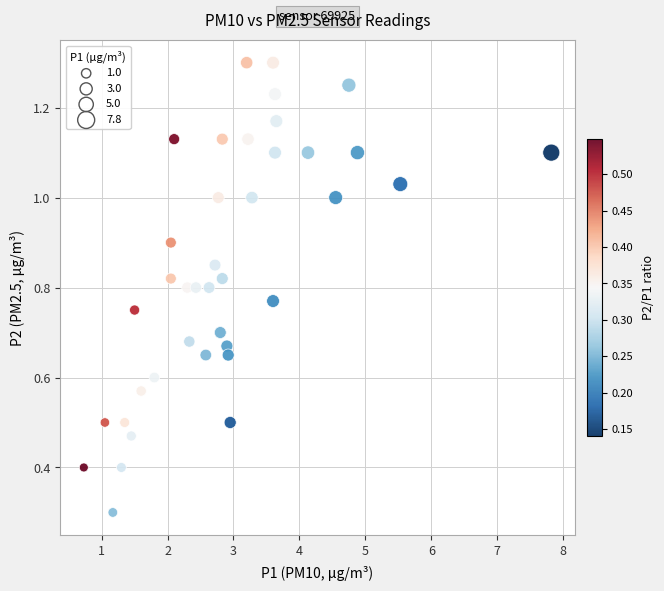

What Y value in the scatter plot is closest to 0?

0.3